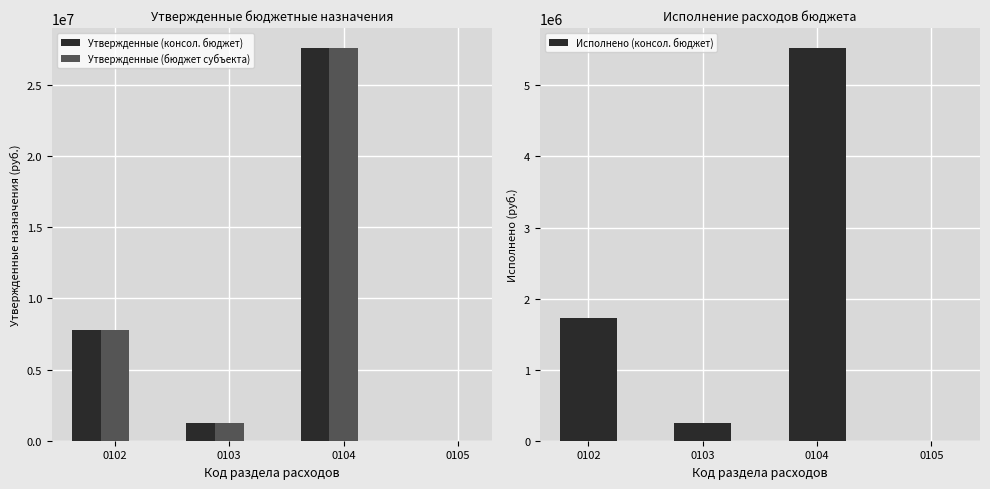

What is the greatest value displayed?

27603251.7